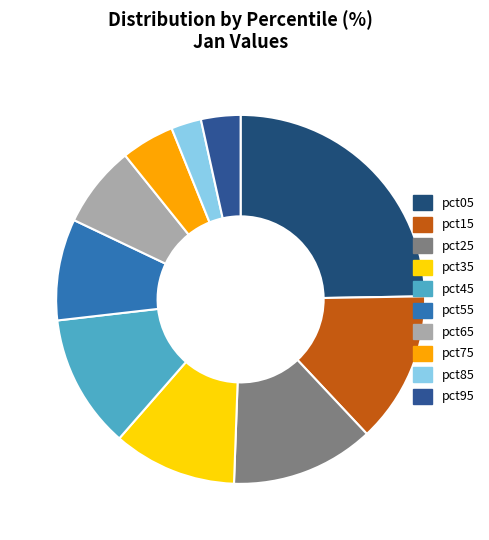

Which category has the smallest portion of the pie?

pct85